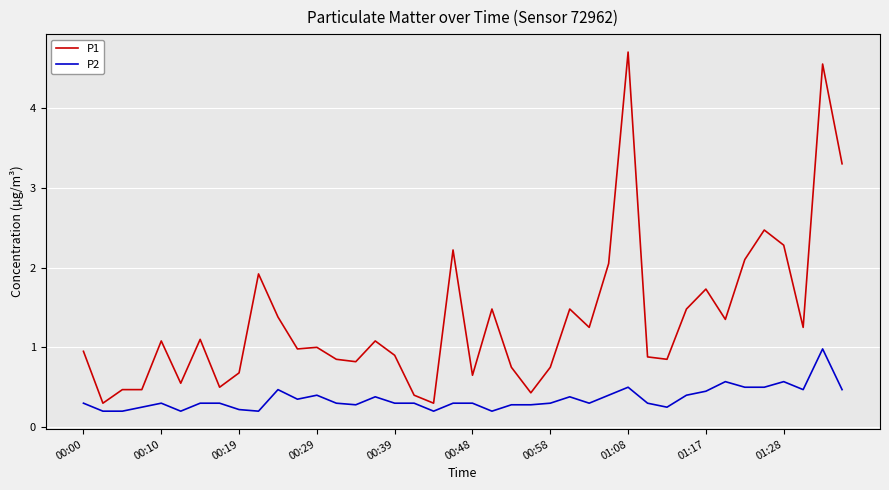

Which series has the largest range (max minus min)?

P1